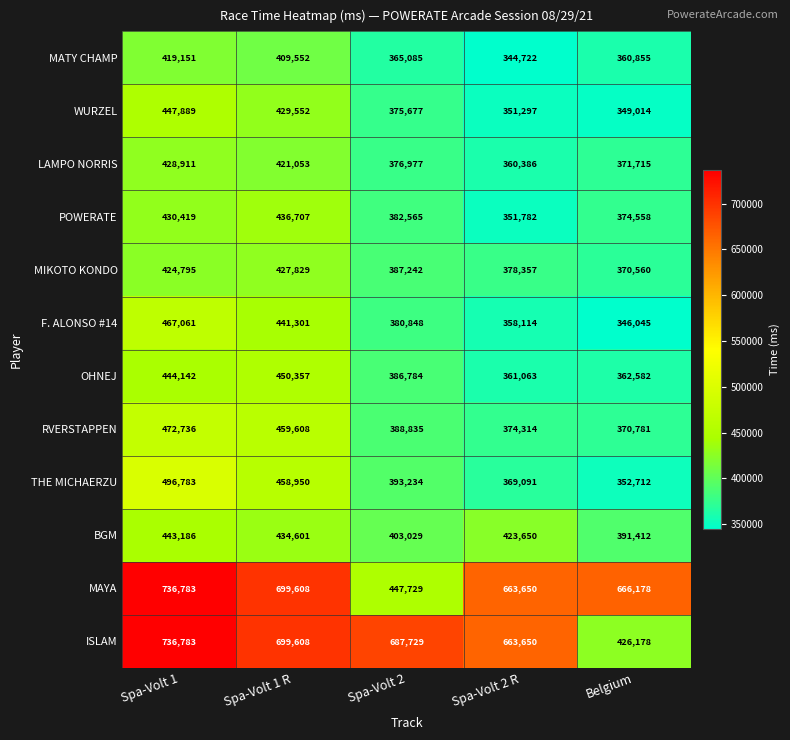

Rank the categories by MATY CHAMP value from lowest to highest.

Spa-Volt 2 R, Belgium, Spa-Volt 2, Spa-Volt 1 R, Spa-Volt 1